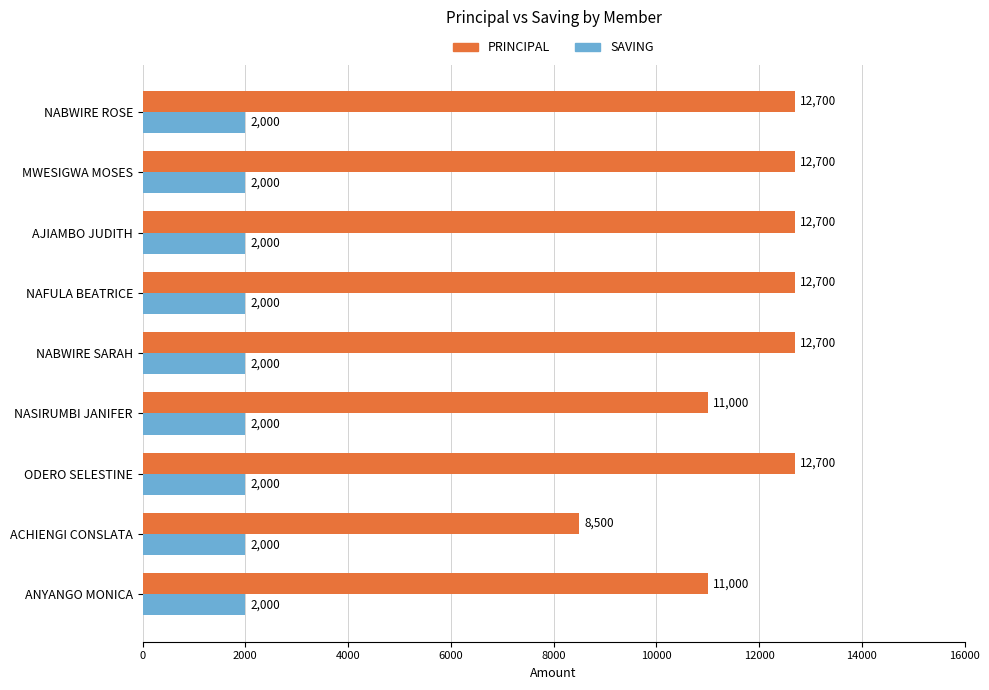

What is the sum of all SAVING values?

18000